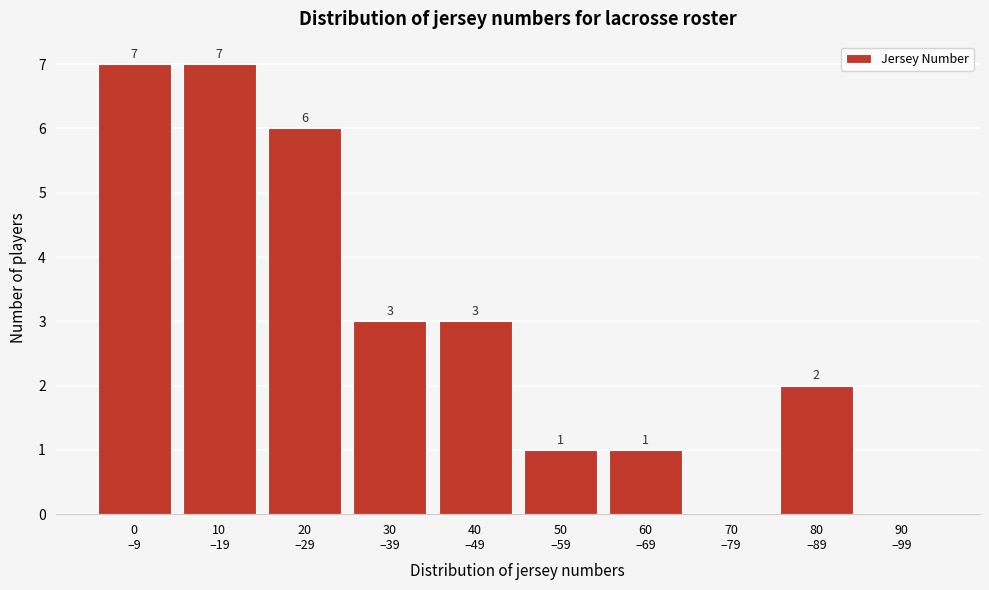

How many values are between 1 and 6?

6